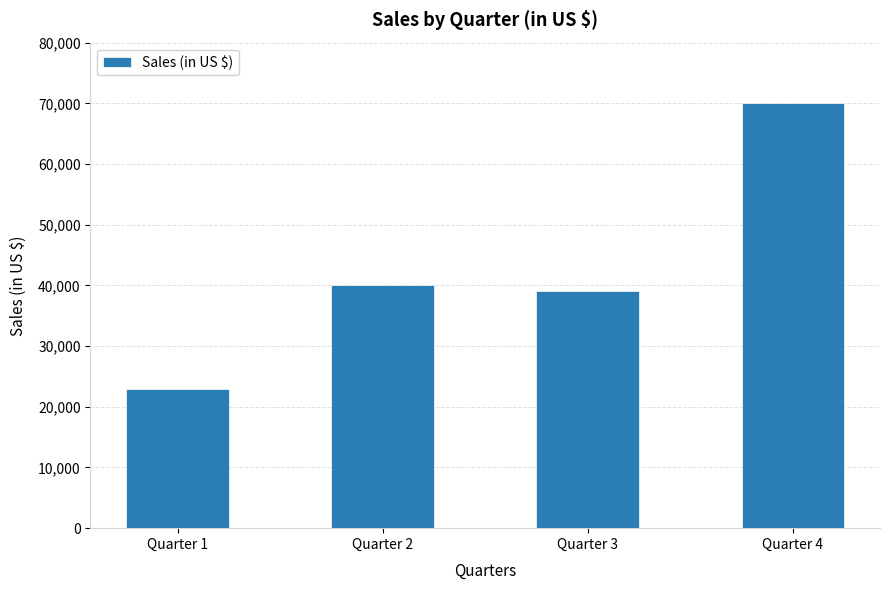

What is the change in value from Quarter 1 to Quarter 3?

+16000